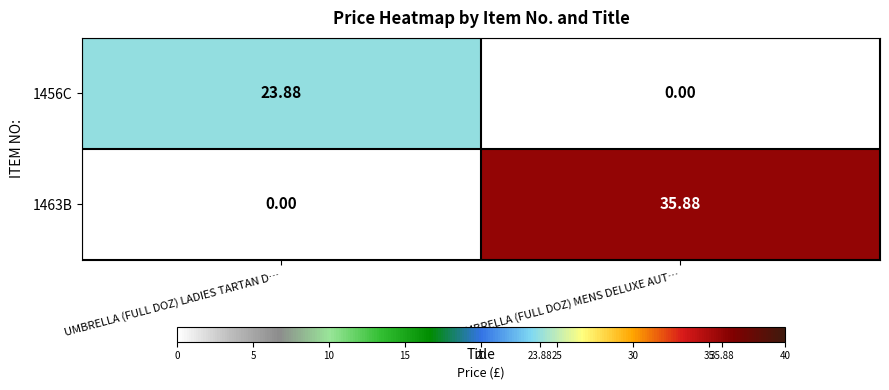

List the series in order of their peak value, lowest first.

1456C, 1463B